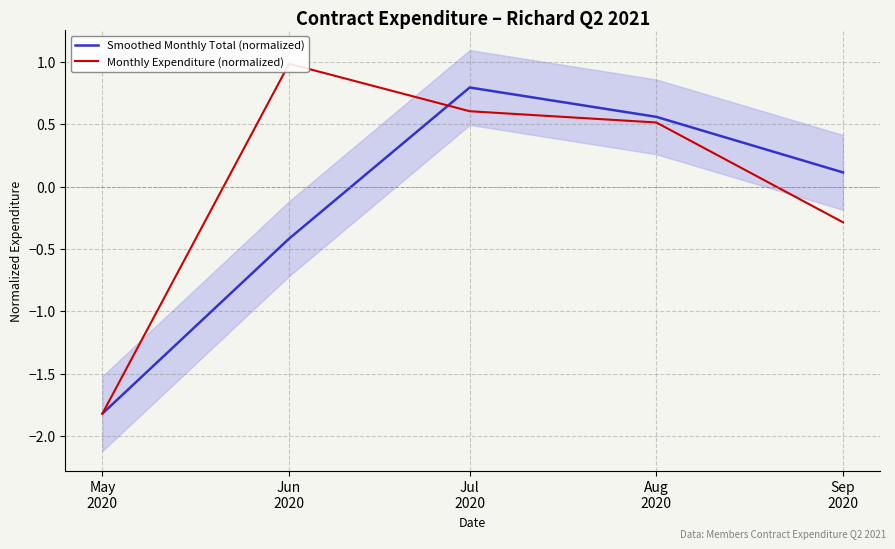

Is it true that Smoothed Monthly Total (normalized) equals 0.3 at Jul
2020?

False